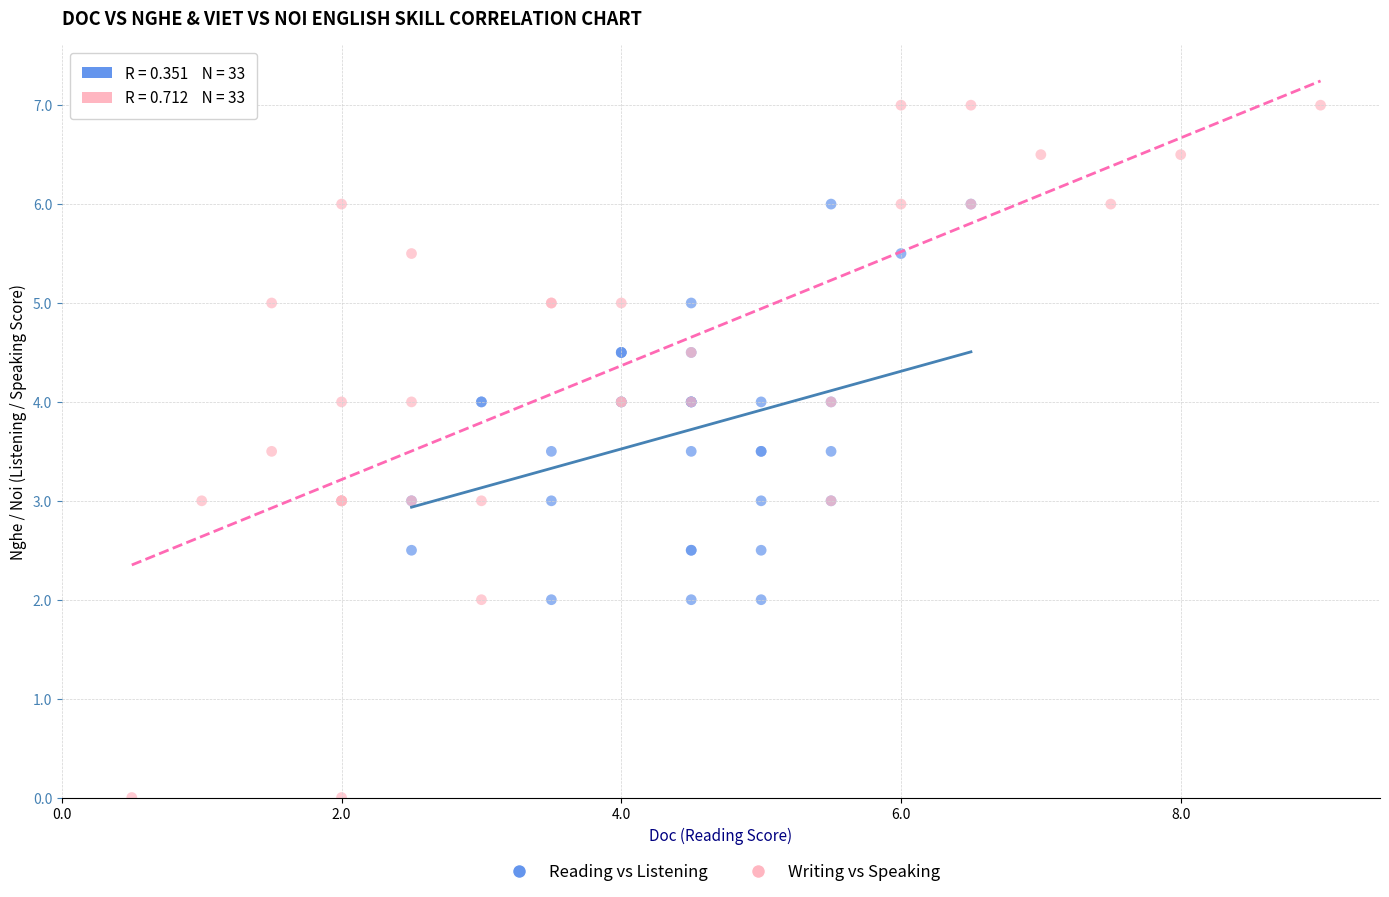

Which series contains the highest Y value?

Writing vs Speaking